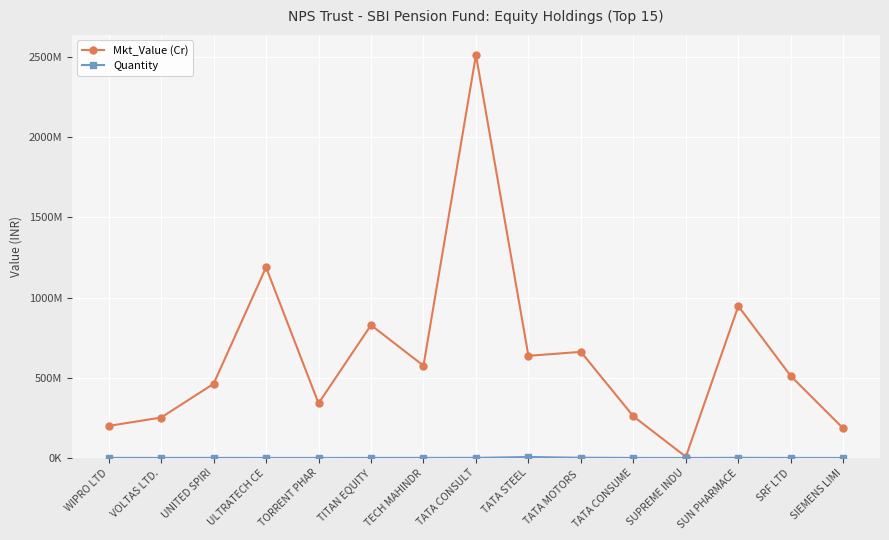

True or false: Quantity and Mkt_Value (Cr) cross at least once.

False